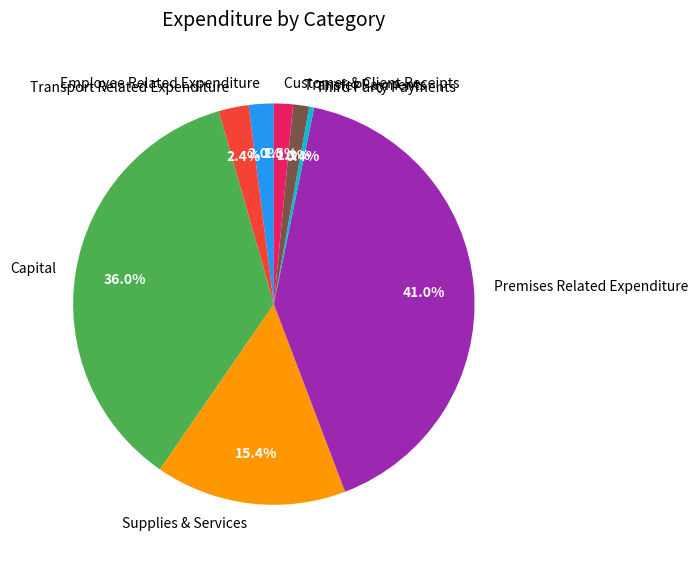

What portion of the pie excludes Transport Related Expenditure?

97.6%